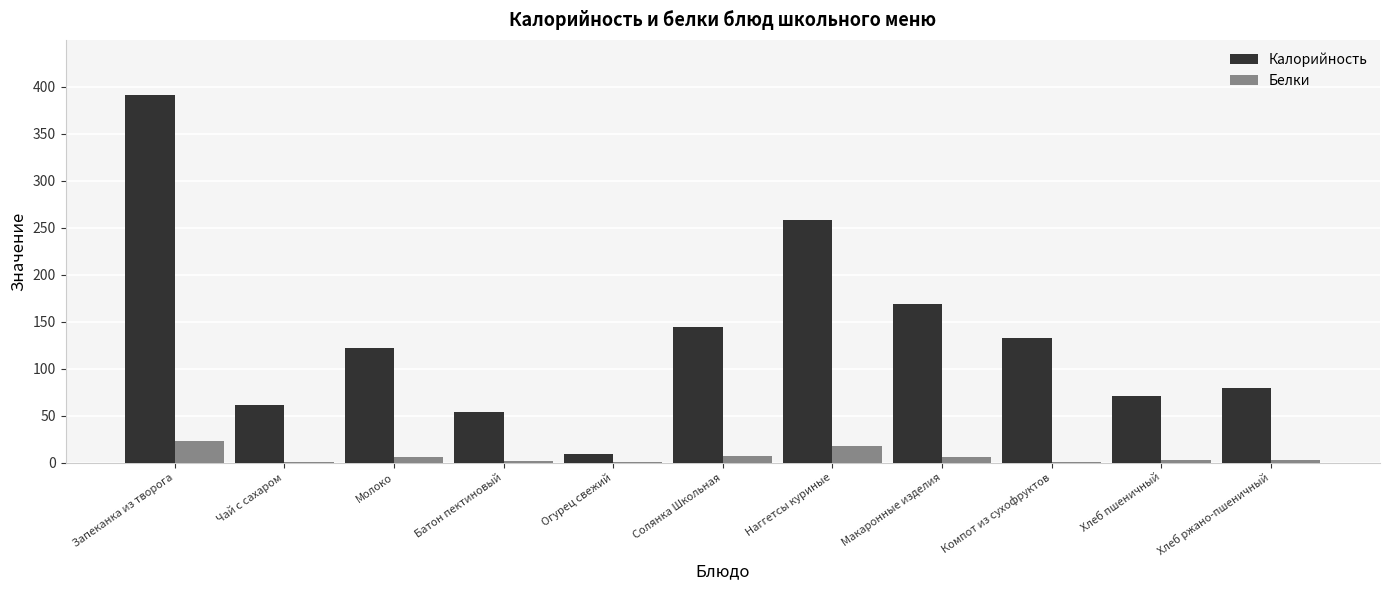

Which series has the widest spread of values?

Калорийность